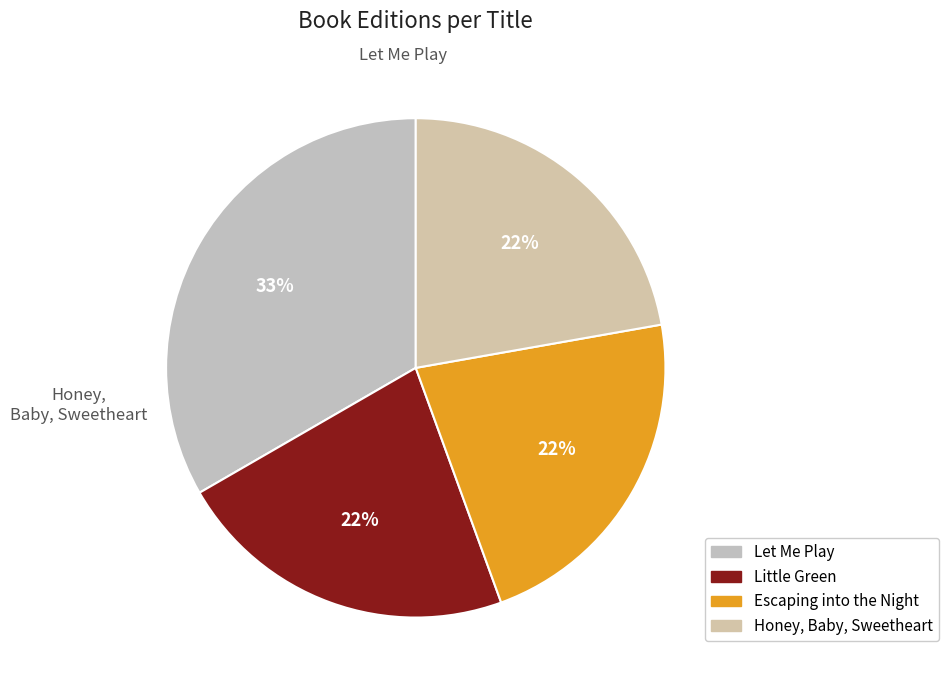

True or false: Little Green accounts for 22% of the total.

True